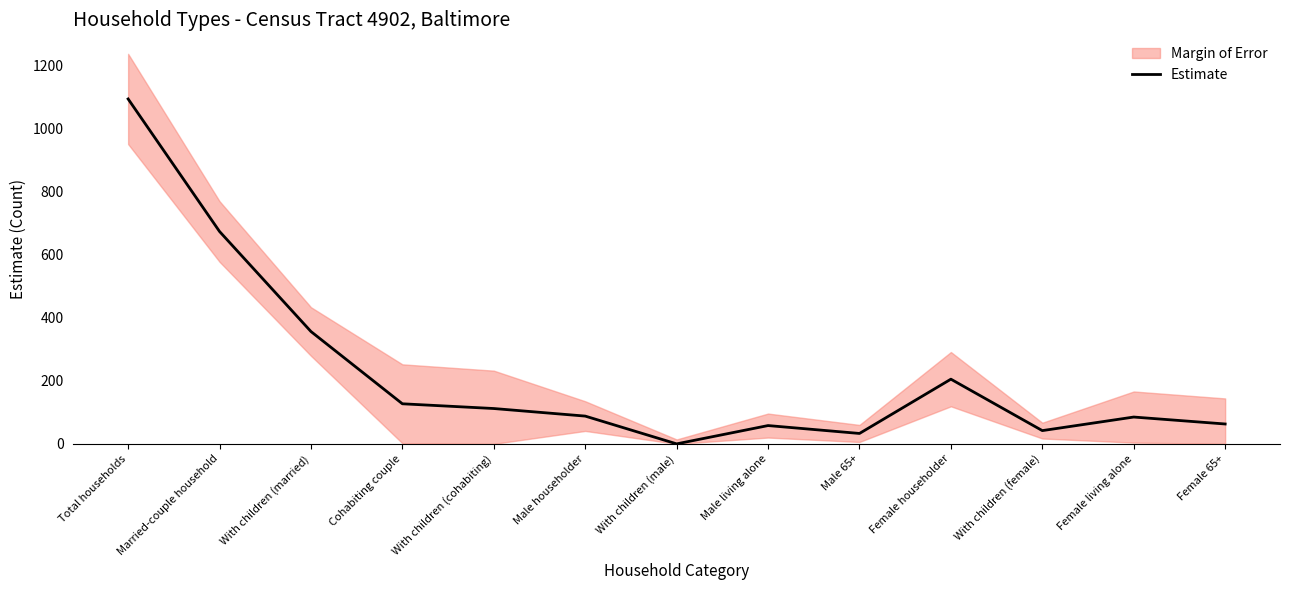

The chart shows a value of 92 at Female 65+. True or false?

False